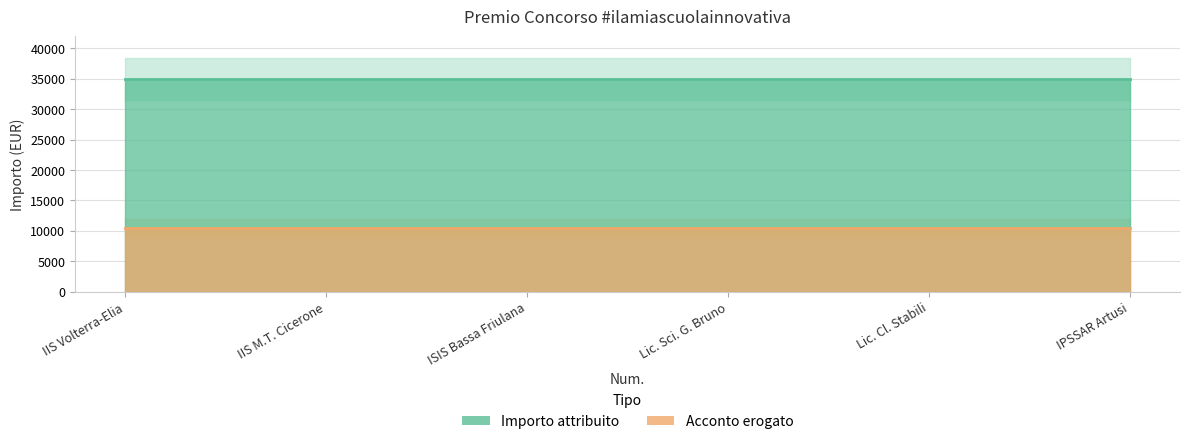

Reading right to left, extract all data points from this chart.

Importo attribuito: 6=35000	5=35000	4=35000	3=35000	2=35000	1=35000
Acconto erogato: 6=10500	5=10500	4=10500	3=10500	2=10500	1=10500